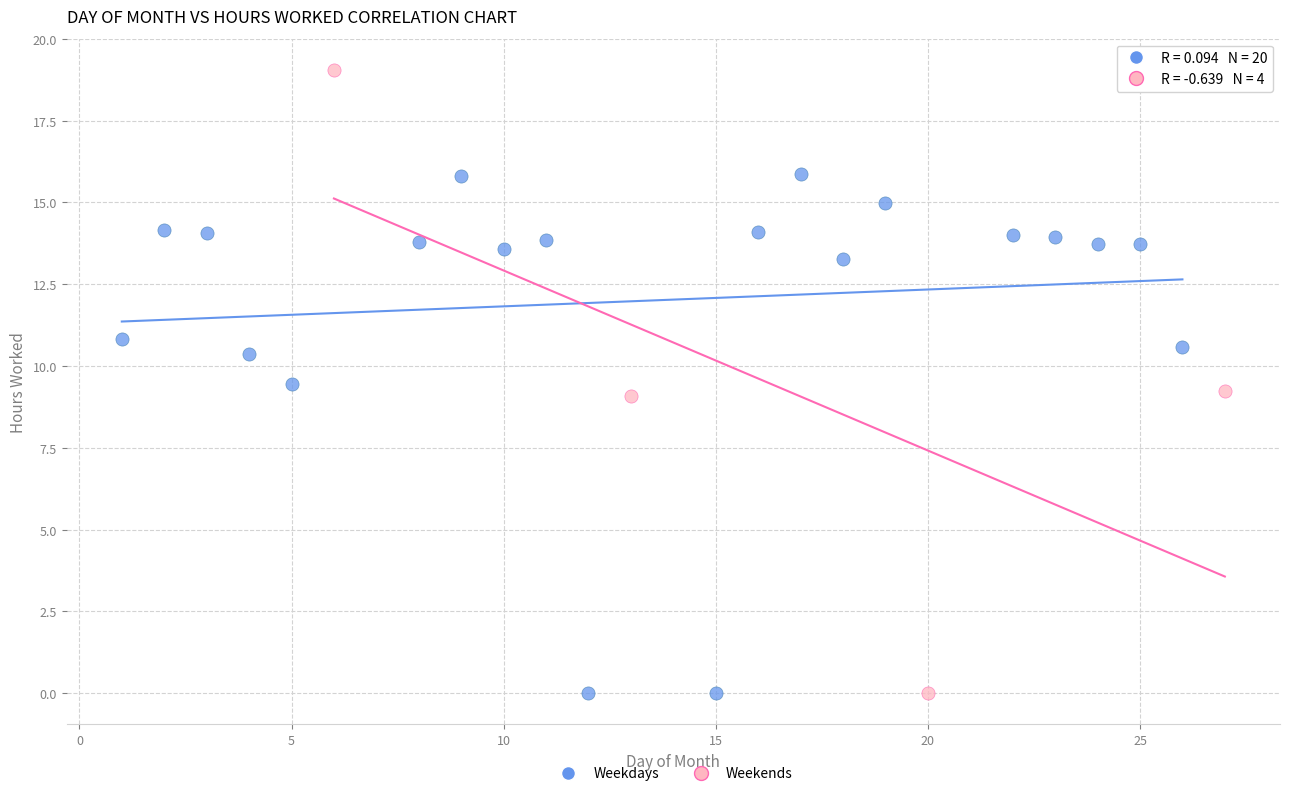

Which series reaches the maximum Y coordinate?

Weekends